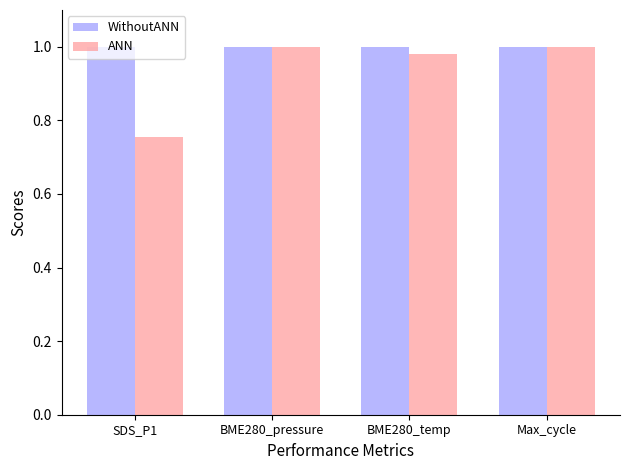

Where is ANN nearest to the value 0?

SDS_P1